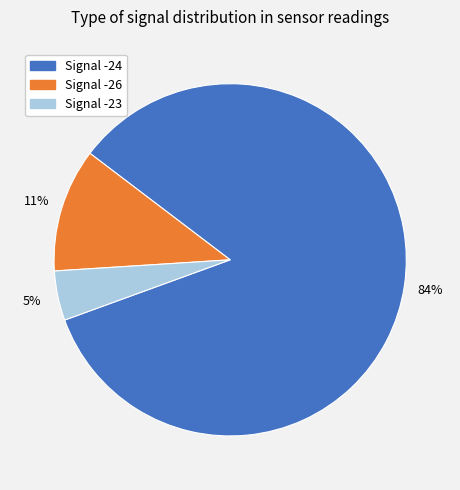

How many segments does this pie chart have?

3